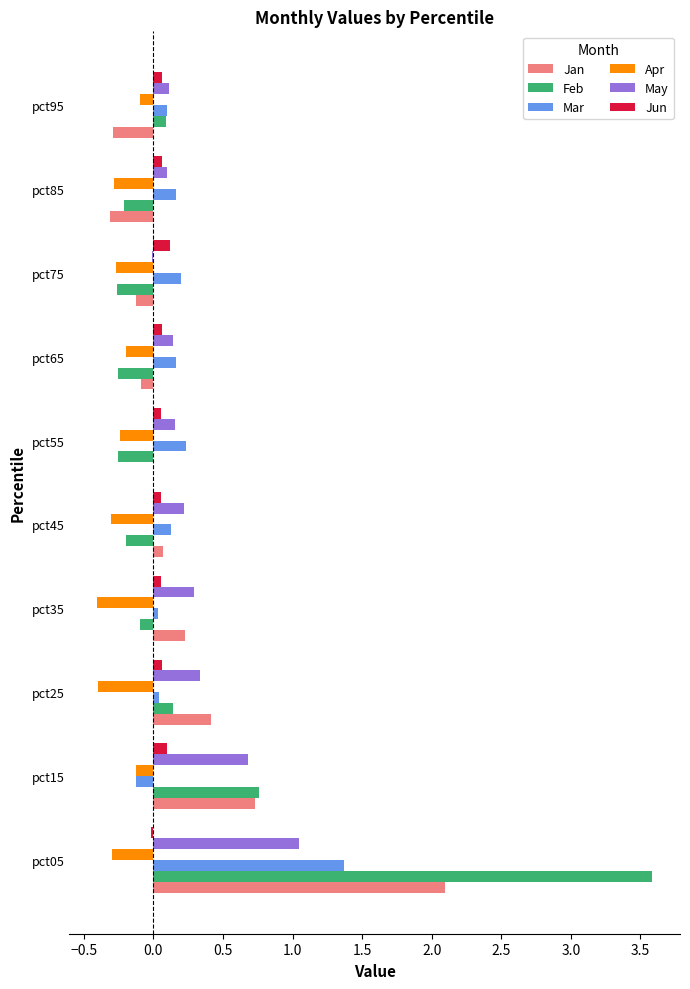

Between pct25 and pct95, which series saw the biggest shift?

Jan